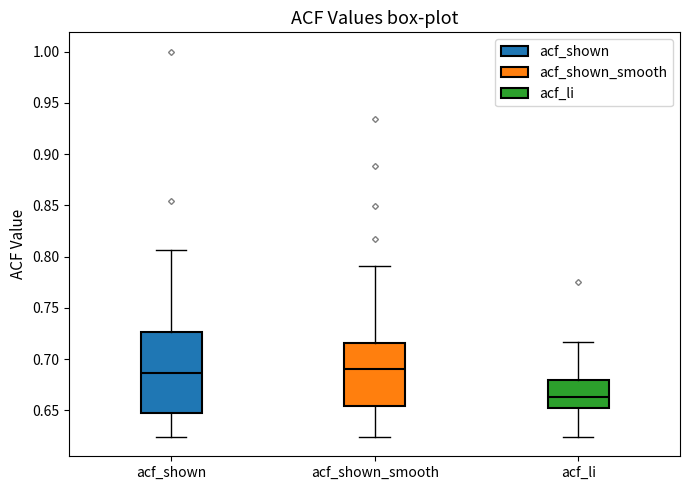

Reading left to right, transcribe this box plot: for each box, give where its median line is, the range the box spans, and where its two whiskers end, as read against the y-axis. The values are not printed on the chart, so give them approximately, as read against the axis.

acf_shown: median 0.685, box 0.645 to 0.725, whiskers 0.625 to 0.805
acf_shown_smooth: median 0.690, box 0.655 to 0.715, whiskers 0.625 to 0.790
acf_li: median 0.665, box 0.650 to 0.680, whiskers 0.625 to 0.715